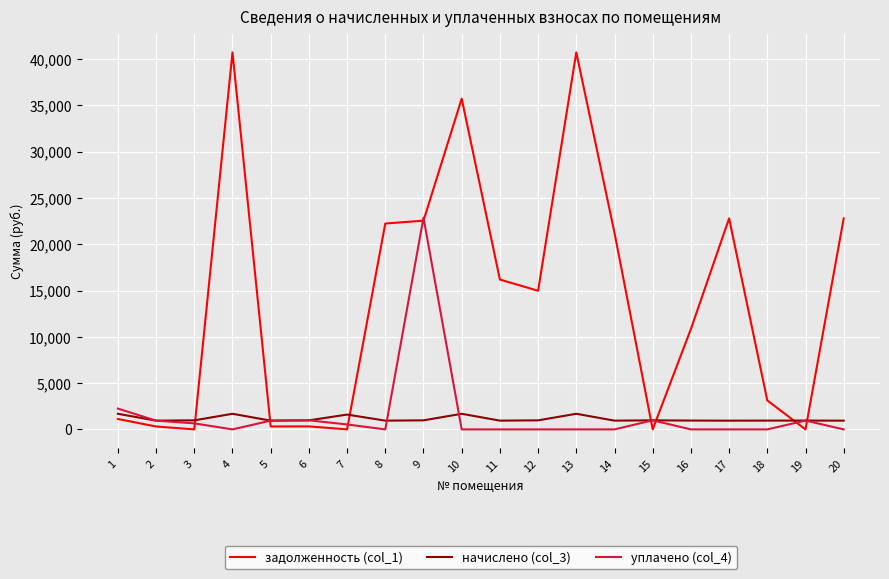

True or false: задолженность (col_1) and начислено (col_3) intersect in this chart.

True